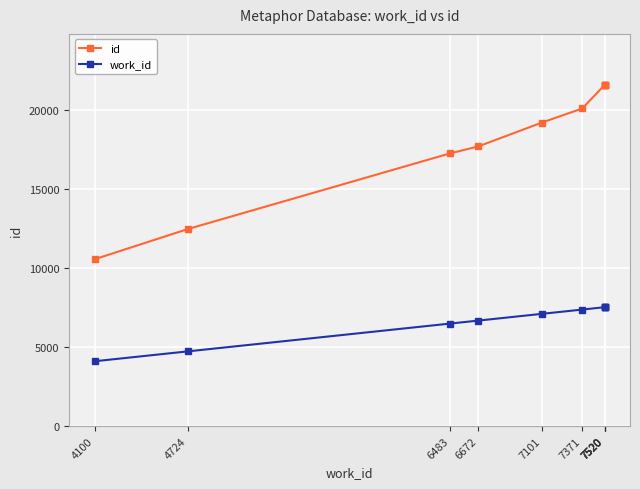

What is the difference between the highest and lowest values at 4724?

7737